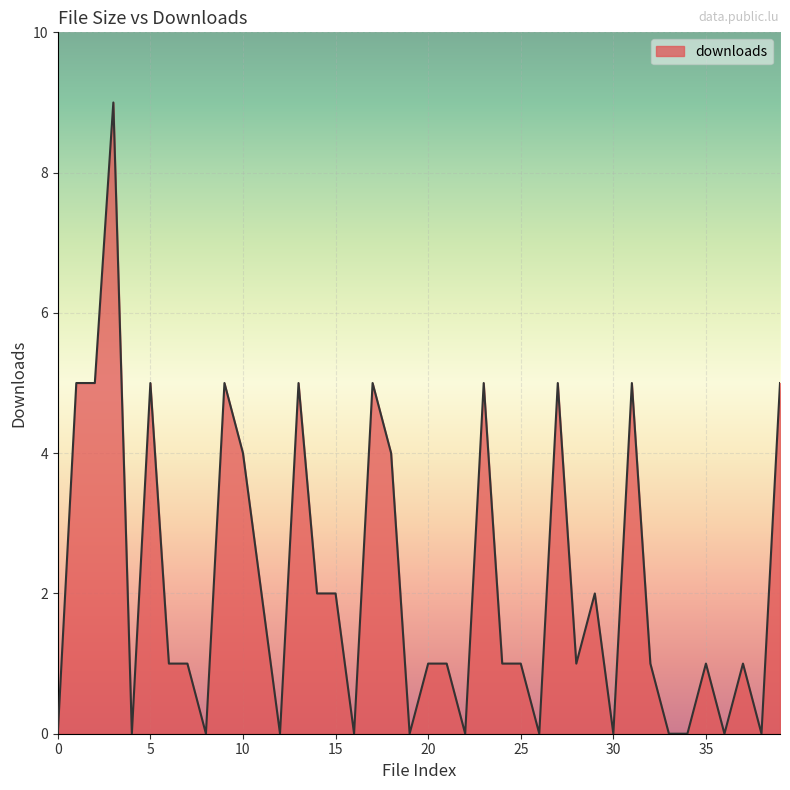

How many values are between 0 and 5?

39